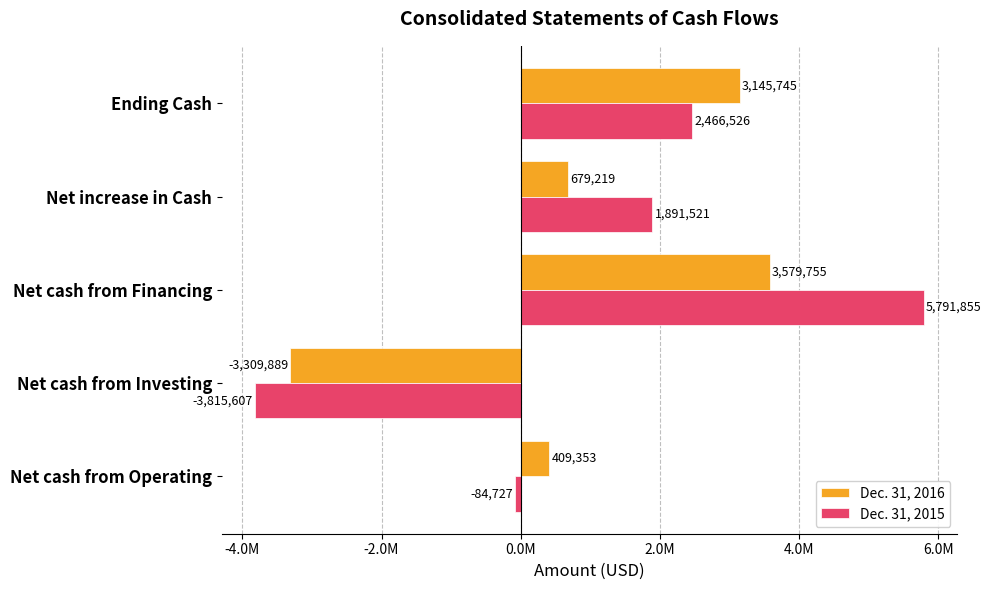

Which series has the largest total across all categories?

Dec. 31, 2015